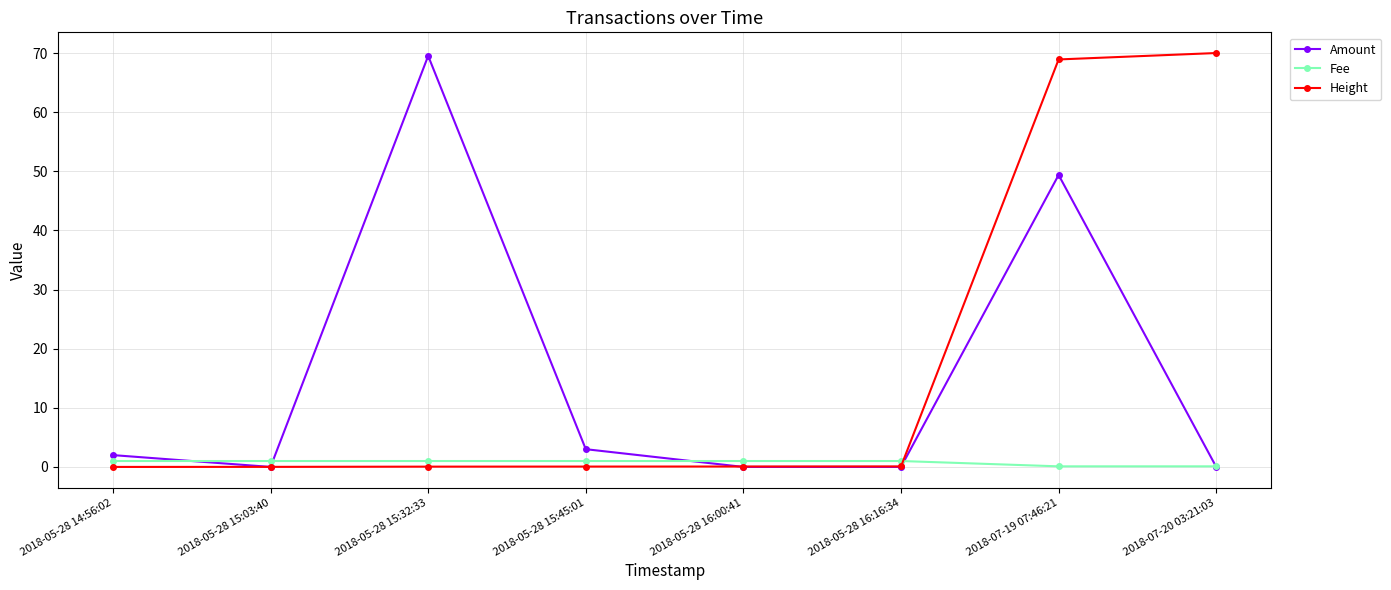

True or false: Amount has a value of 29.0 at 2018-05-28 16:16:34.

False